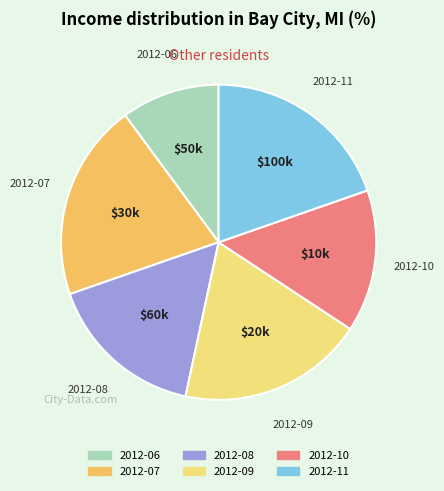

Is there any slice that represents more than half of the pie?

No